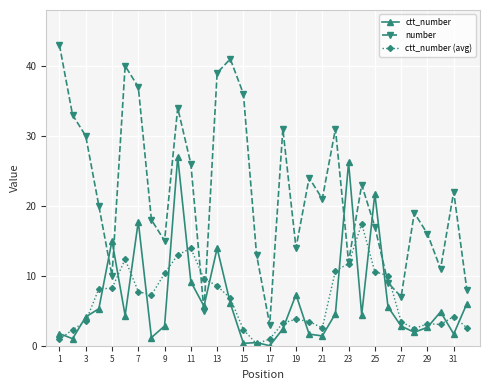

What is the average value of the ctt_number series?

6.6